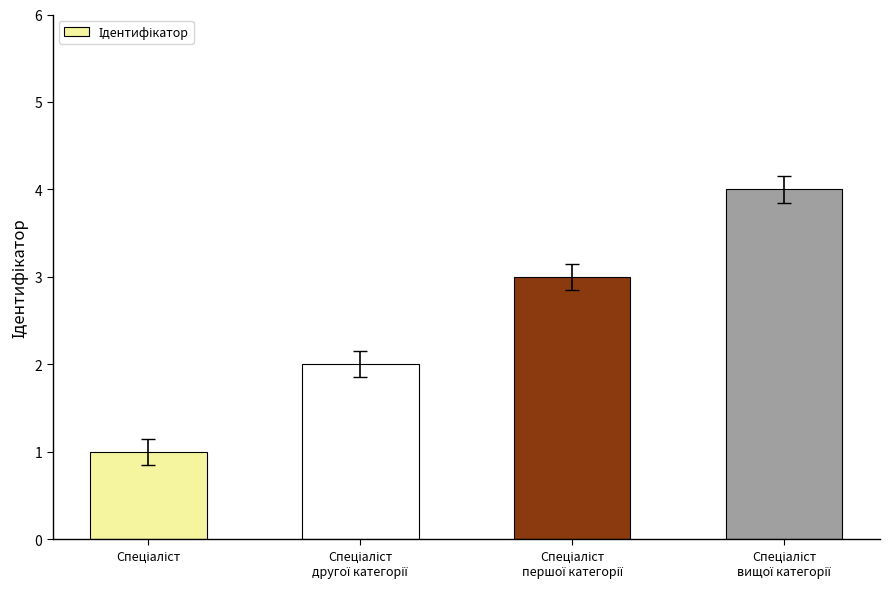

What is the maximum value shown in the chart?

4